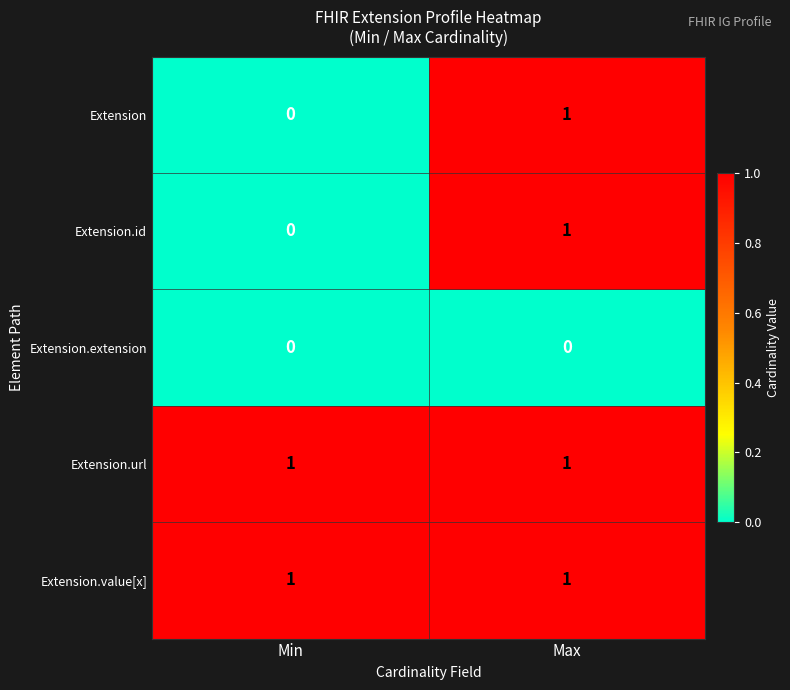

How many categories are shown in the chart?

2